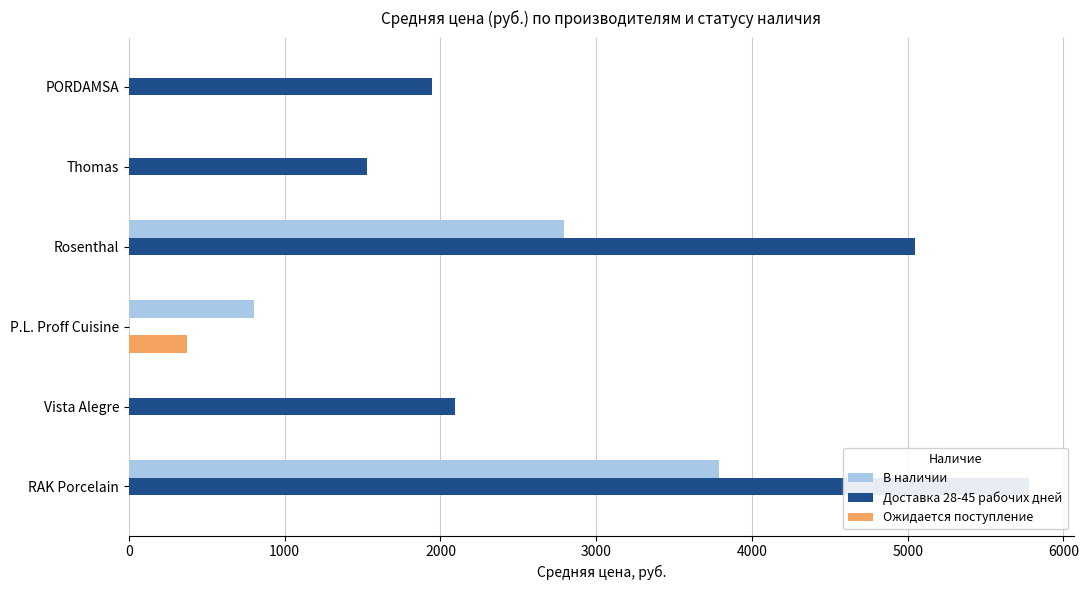

At Rosenthal, list the series in order from largest to smallest.

Доставка 28-45 рабочих дней, В наличии, Ожидается поступление